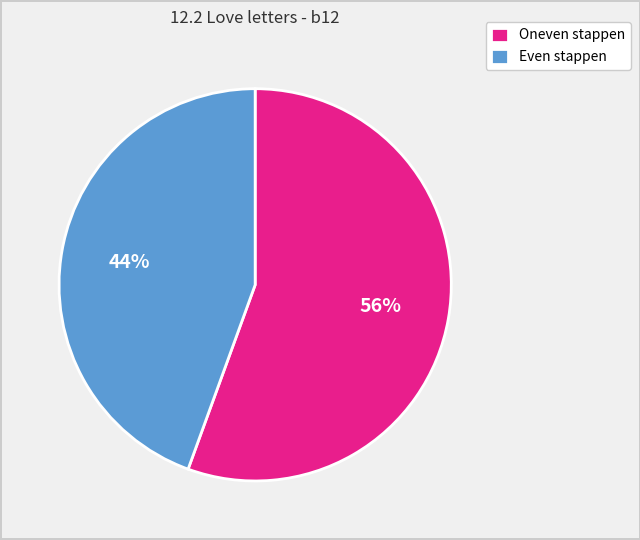

Combined, do Oneven stappen and Even stappen account for over 50%?

Yes